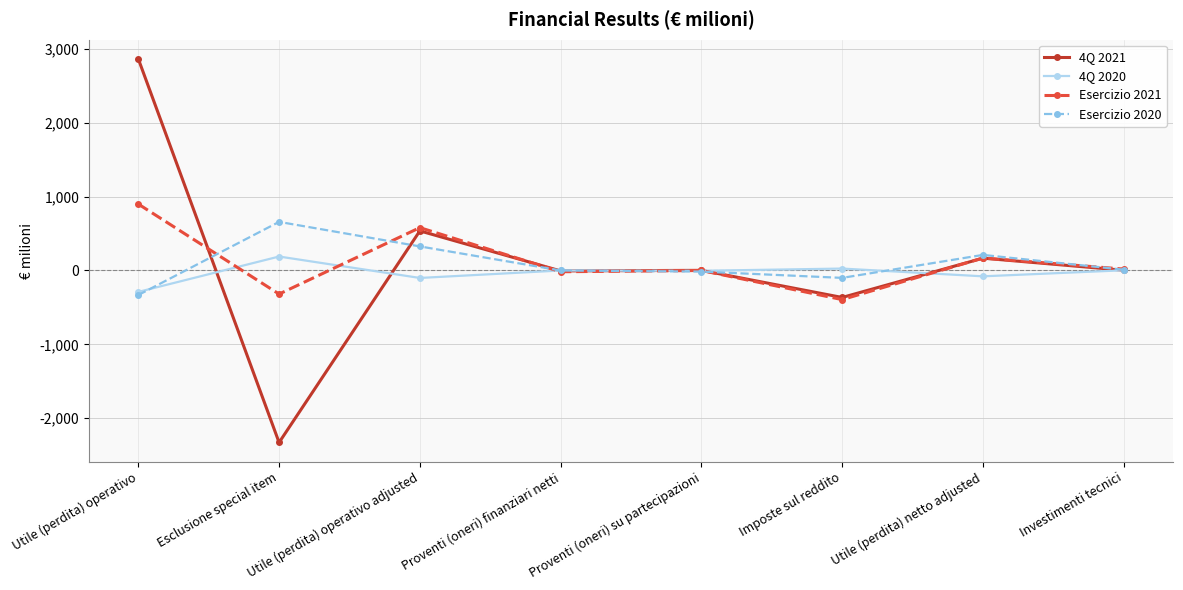

Where does the Esercizio 2021 series first go above 19?

Utile (perdita) operativo